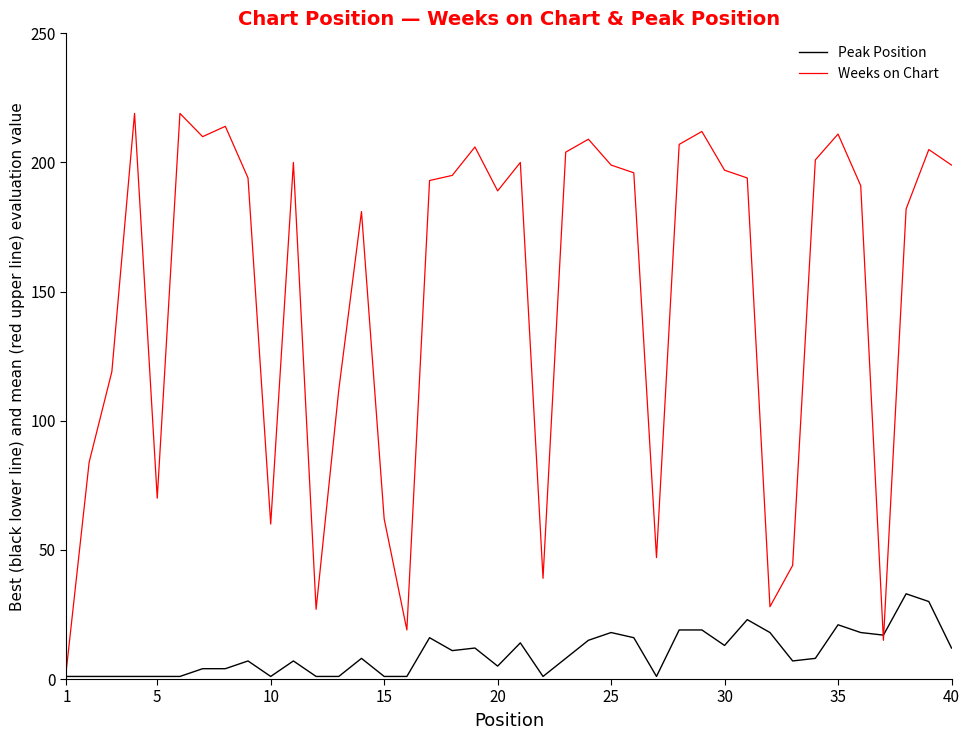

Rank the series by their average value, from lowest to highest.

Peak Position, Weeks on Chart